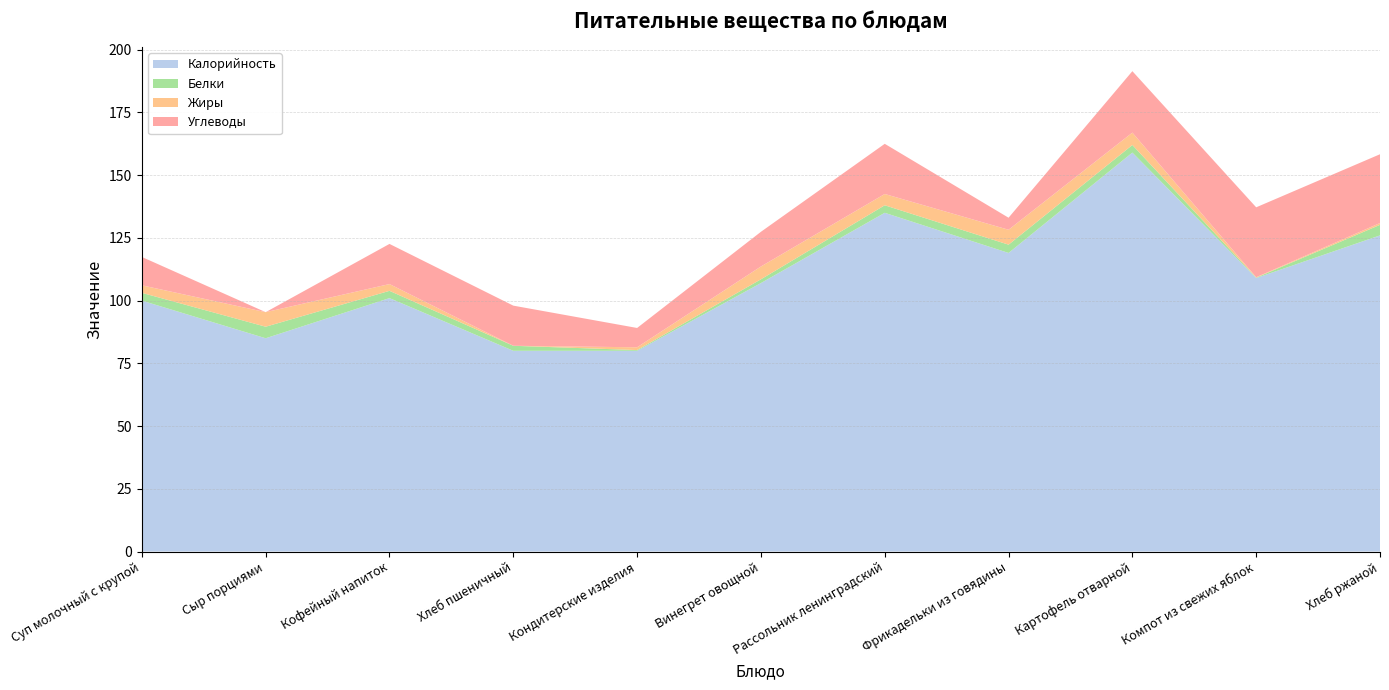

Reading right to left, what are all the values shown in this chart?

Калорийность: Хлеб ржаной=126.0	Компот из свежих яблок=109.0	Картофель отварной=159.0	Фрикадельки из говядины=119.0	Рассольник ленинградский=135.0	Винегрет овощной=107.0	Кондитерские изделия=80.0	Хлеб пшеничный=80.0	Кофейный напиток=101.0	Сыр порциями=85.0	Суп молочный с крупой=100.0
Белки: Хлеб ржаной=4.2	Компот из свежих яблок=0.2	Картофель отварной=3.0	Фрикадельки из говядины=3.3	Рассольник ленинградский=3.0	Винегрет овощной=1.5	Кондитерские изделия=0.3	Хлеб пшеничный=2.0	Кофейный напиток=2.9	Сыр порциями=4.6	Суп молочный с крупой=3.1
Жиры: Хлеб ржаной=0.7	Компот из свежих яблок=0.2	Картофель отварной=4.9	Фрикадельки из говядины=5.9	Рассольник ленинградский=4.5	Винегрет овощной=5.1	Кондитерские изделия=1.1	Хлеб пшеничный=0.0	Кофейный напиток=2.7	Сыр порциями=5.8	Суп молочный с крупой=3.0
Углеводы: Хлеб ржаной=27.4	Компот из свежих яблок=27.9	Картофель отварной=24.5	Фрикадельки из говядины=4.8	Рассольник ленинградский=20.0	Винегрет овощной=13.8	Кондитерские изделия=7.7	Хлеб пшеничный=16.0	Кофейный напиток=16.0	Сыр порциями=0.0	Суп молочный с крупой=11.3